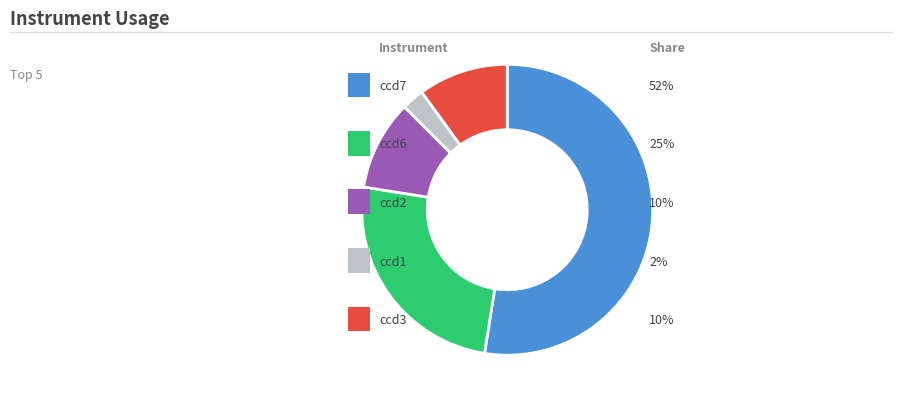

Is there a majority slice in this chart?

Yes